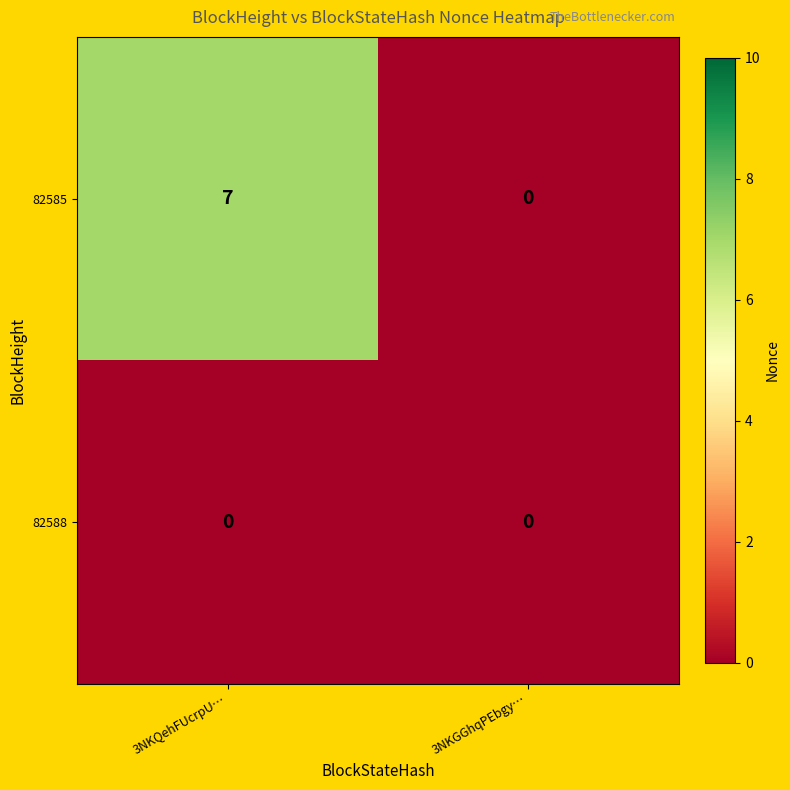

List the series in order of their overall mean, highest first.

82585, 82588